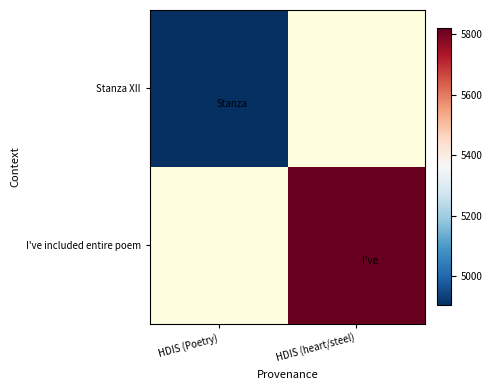

True or false: Stanza XII has a value of 4904.0 at HDIS (Poetry).

True